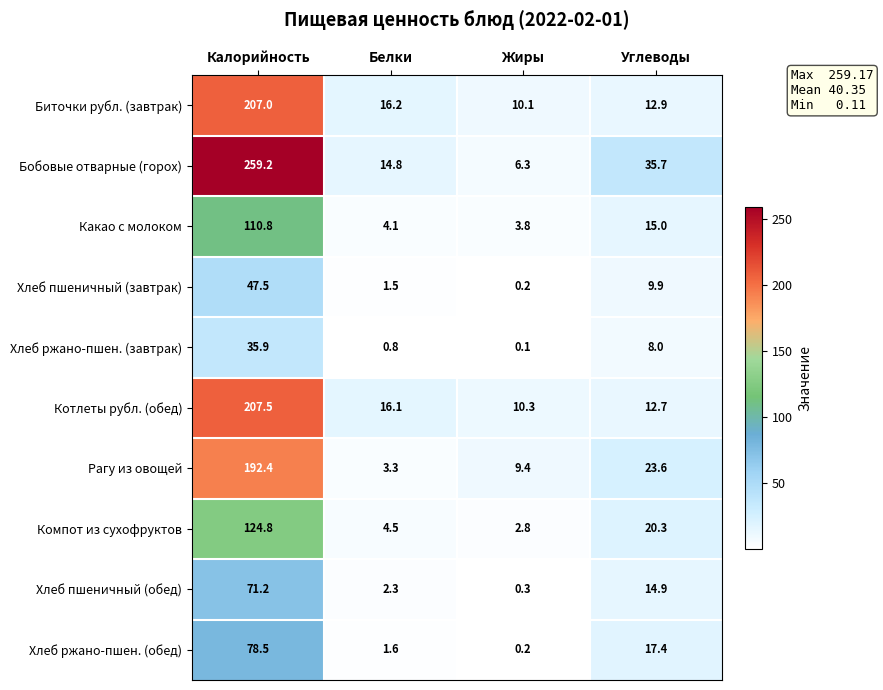

Which series has the widest spread of values?

Бобовые отварные (горох)